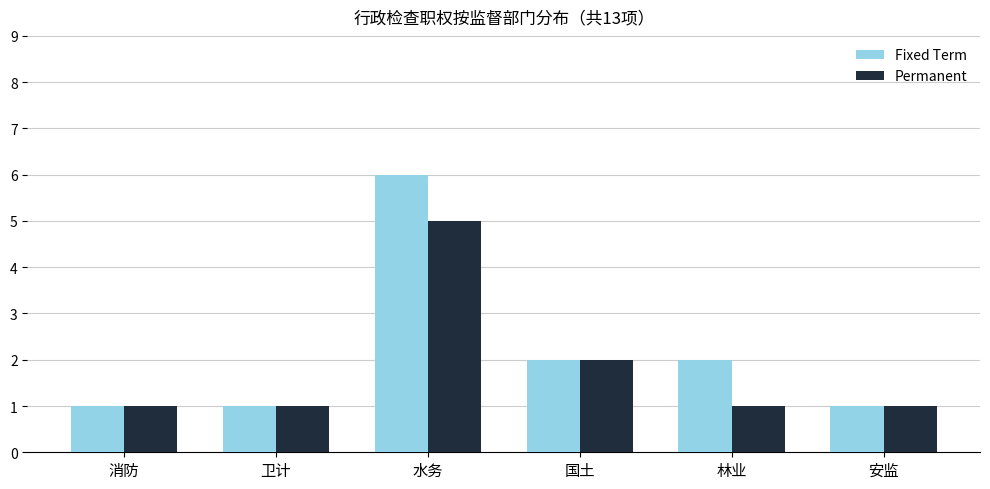

Rank the series by their maximum value, from highest to lowest.

Fixed Term, Permanent